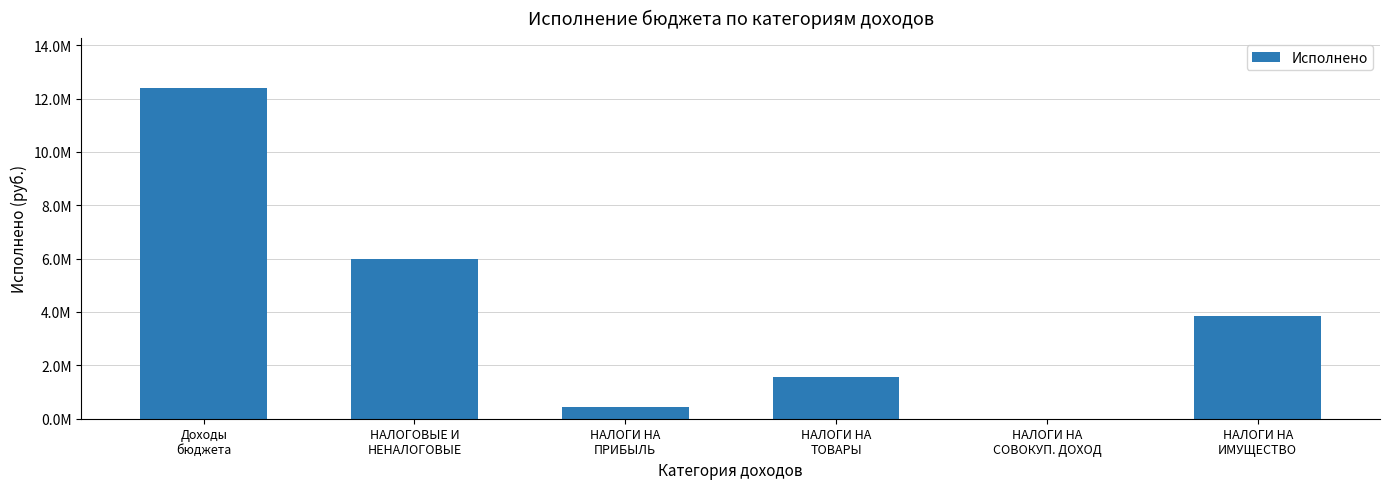

Are the bars horizontal?

No